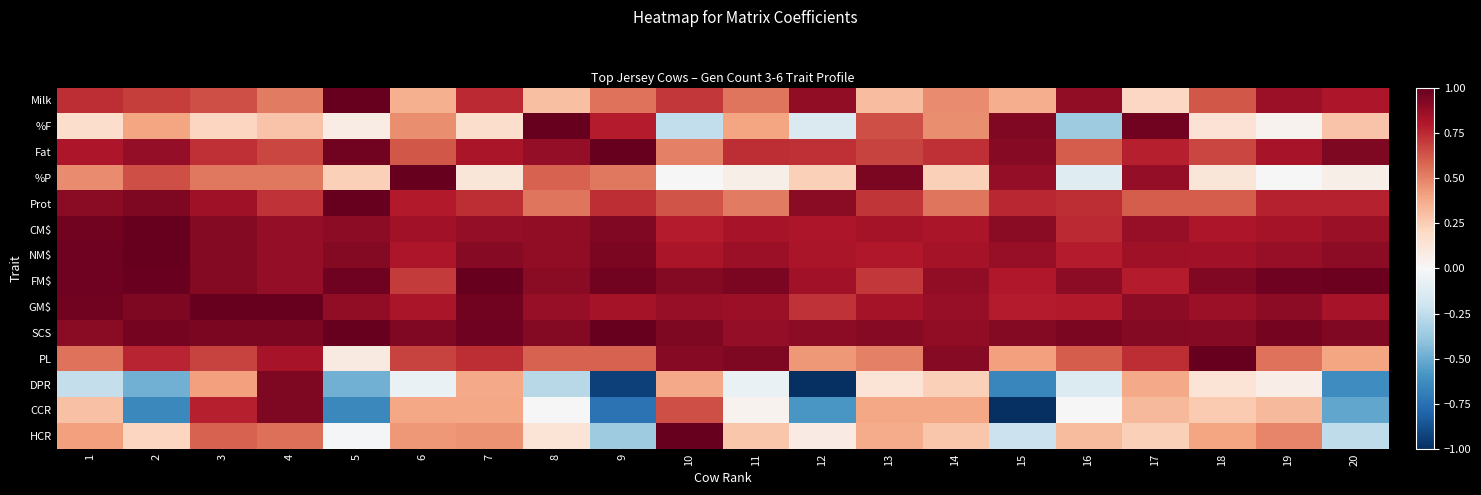

Count the number of data series in this chart.

14